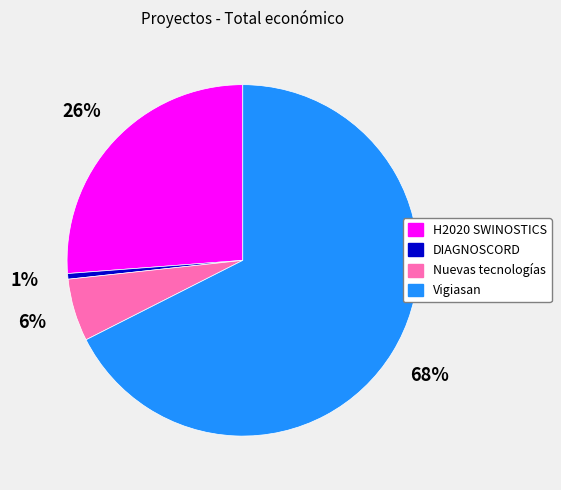

True or false: Nuevas tecnologías accounts for 6% of the total.

True